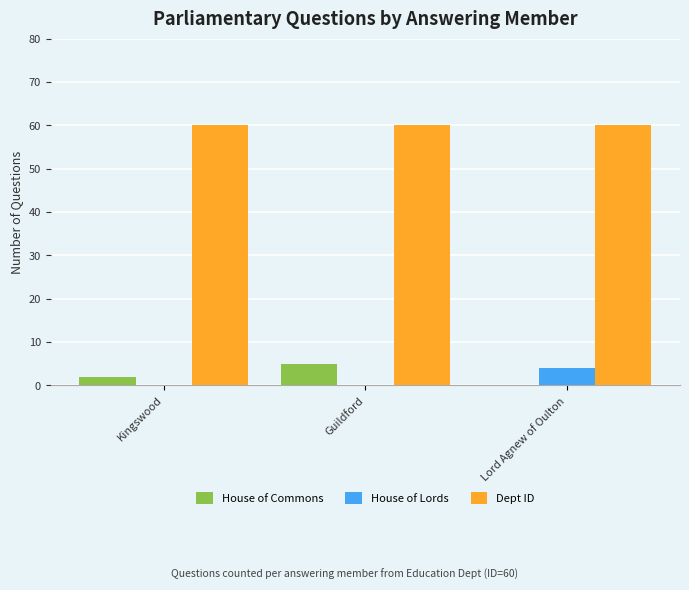

Is it true that House of Lords equals 0 at Kingswood?

True